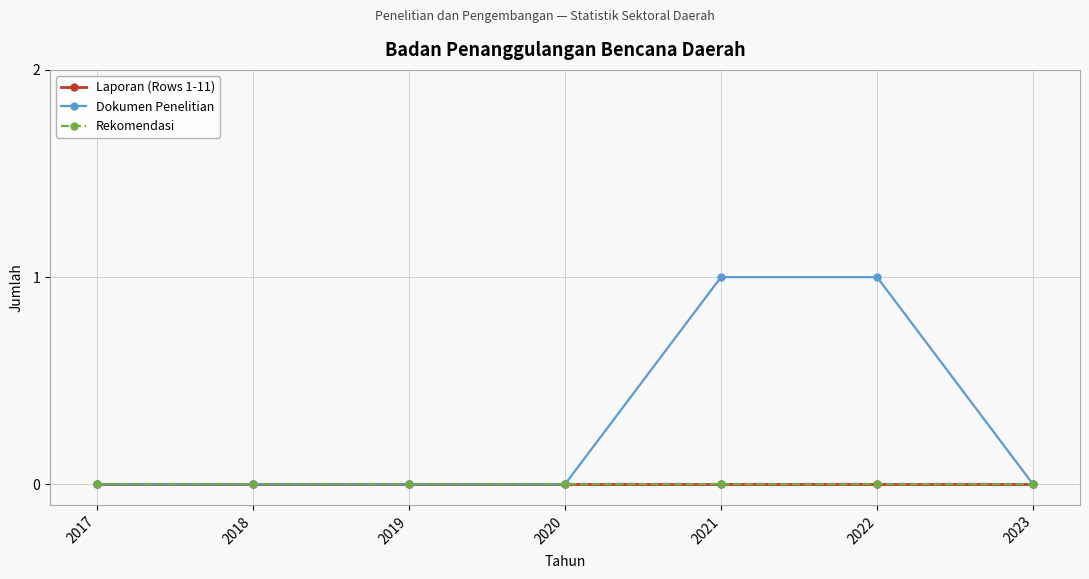

Rank the series at 2023 from highest to lowest value.

Laporan (Rows 1-11), Dokumen Penelitian, Rekomendasi